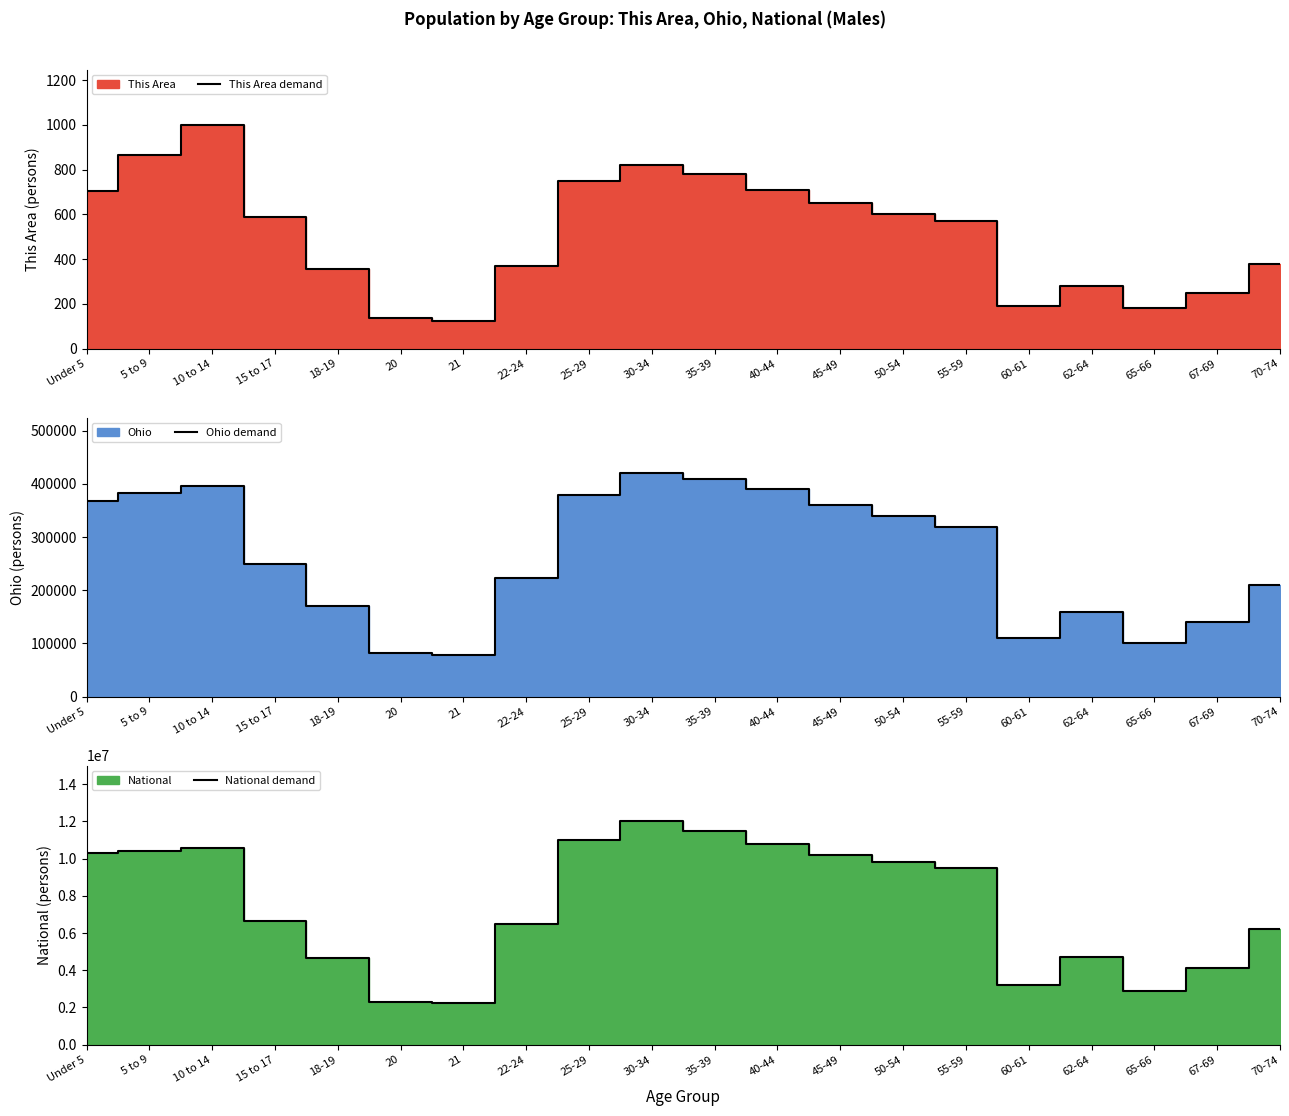

Which series has the widest spread of values?

National demand